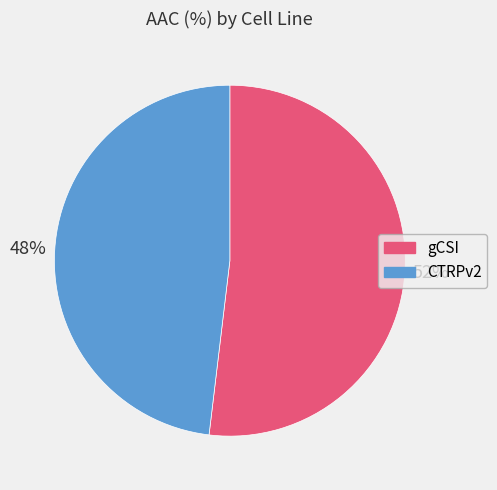

Is it true that CTRPv2 is 48% of the pie?

True